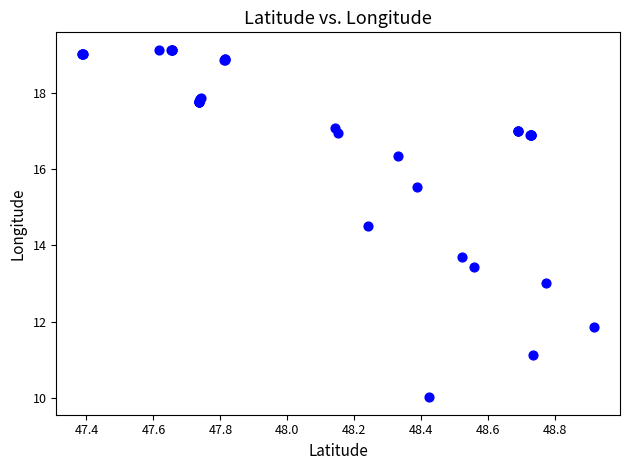

What Y value in the scatter plot is closest to 14?

13.7